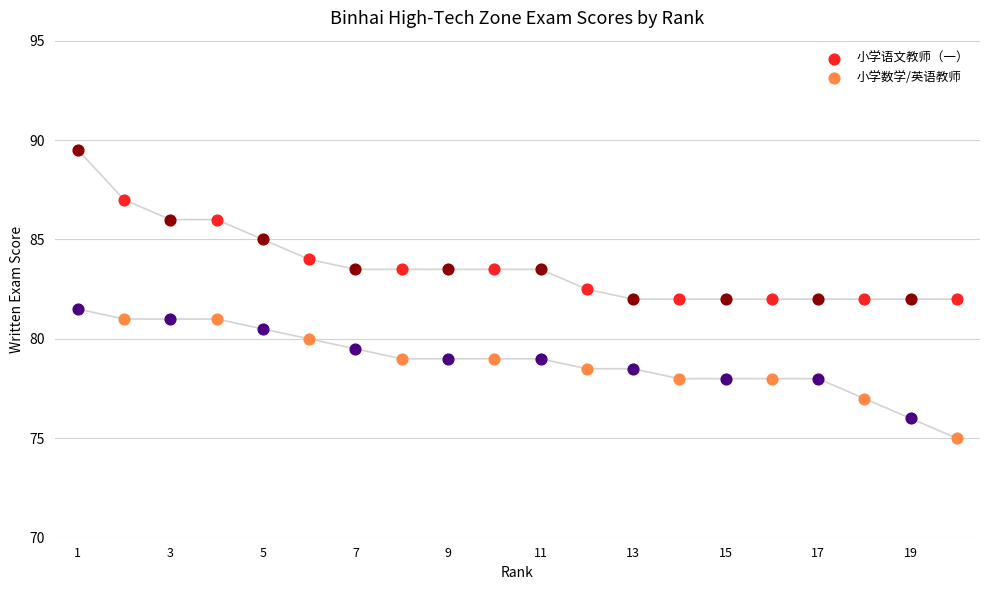

Which series has the widest spread of Y values?

小学语文教师（一）